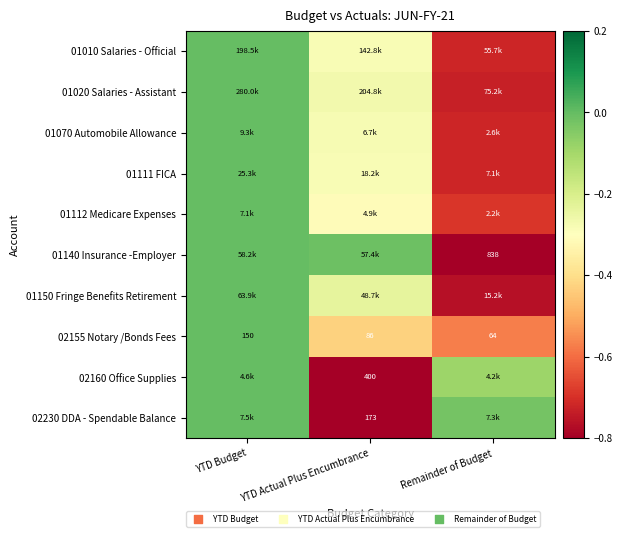

Which category has the highest value in the 01010 Salaries - Official series?

YTD Budget